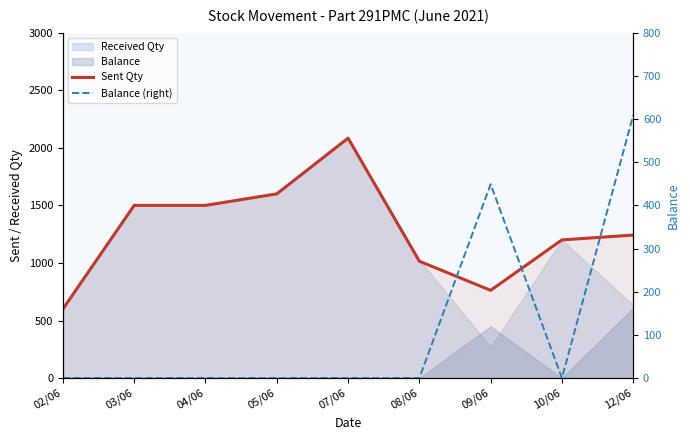

True or false: Balance (right) and Sent Qty cross at least once.

False